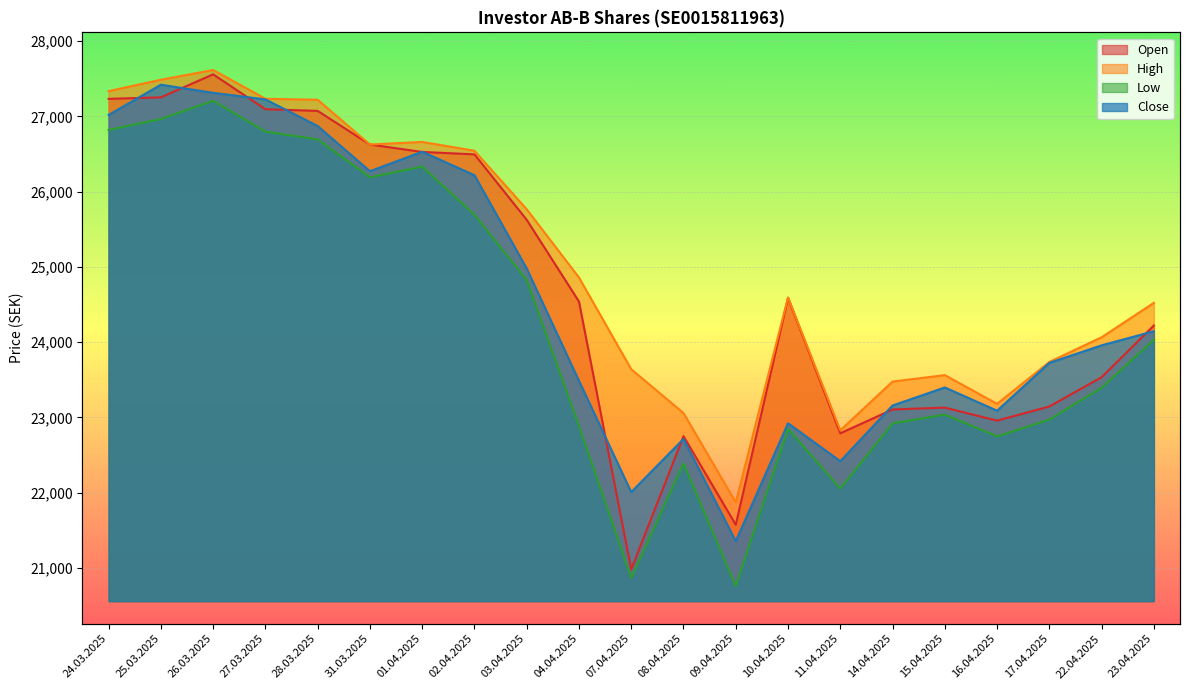

What is the label of the 5th point from the right?

15.04.2025